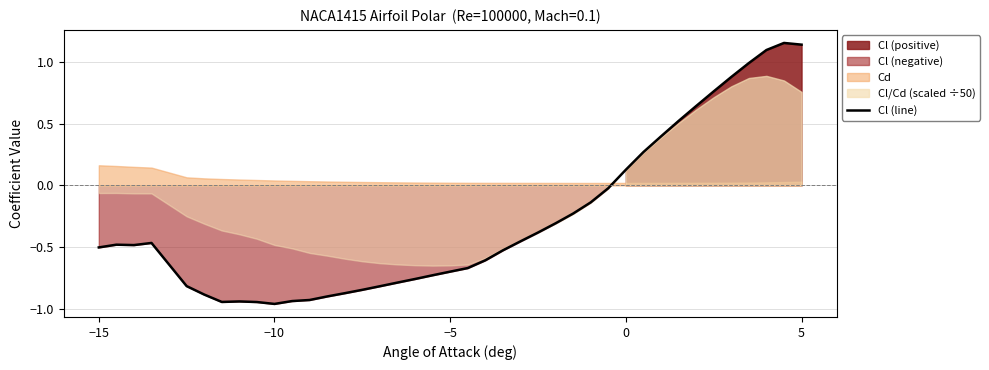

True or false: Cl (line) has a value of -0.7 at −5.

True